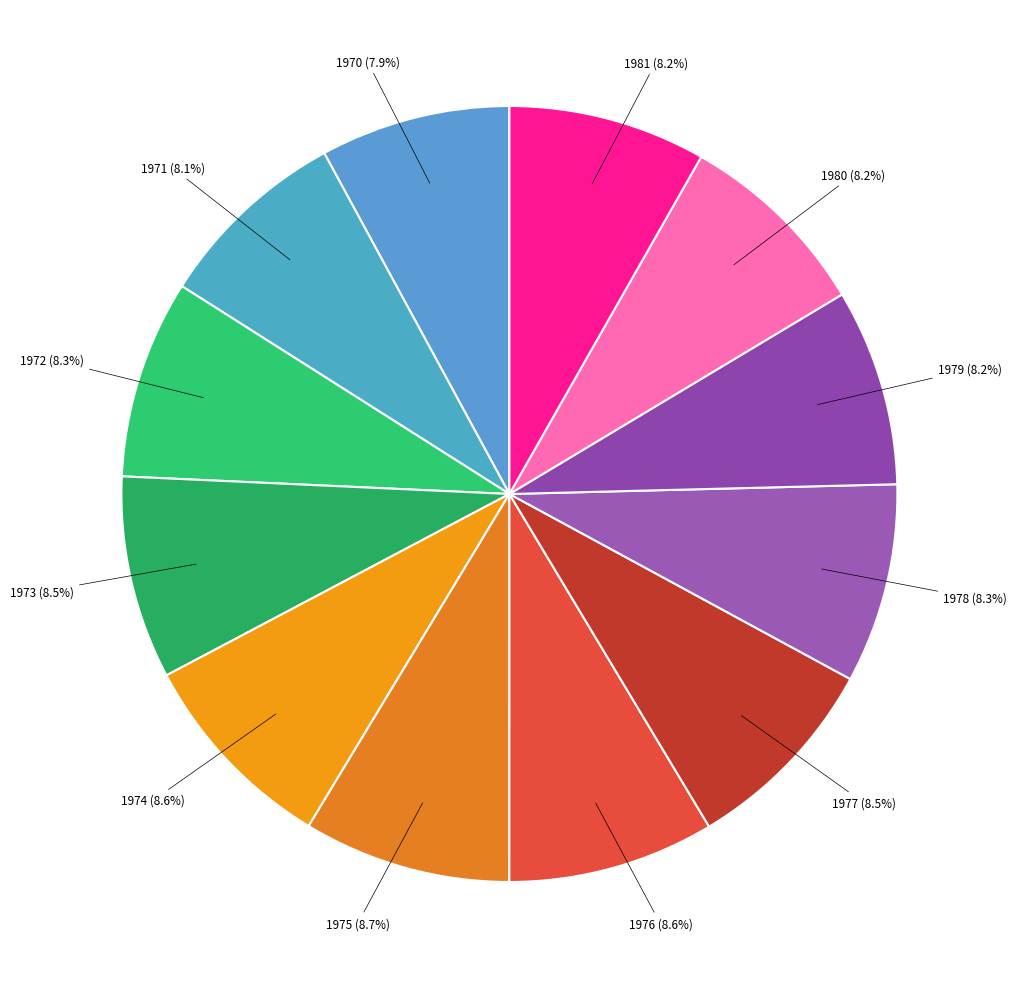

What is the ratio of the value at 1974 (8.6%) to the value at 1976 (8.6%)?

1.0